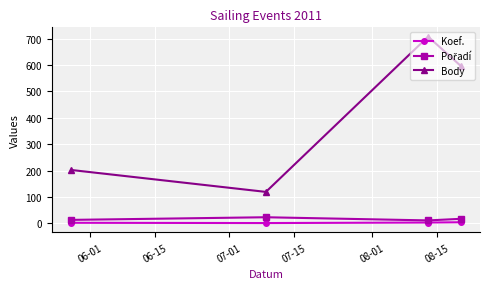

Is this an area chart (filled region under the line)?

No